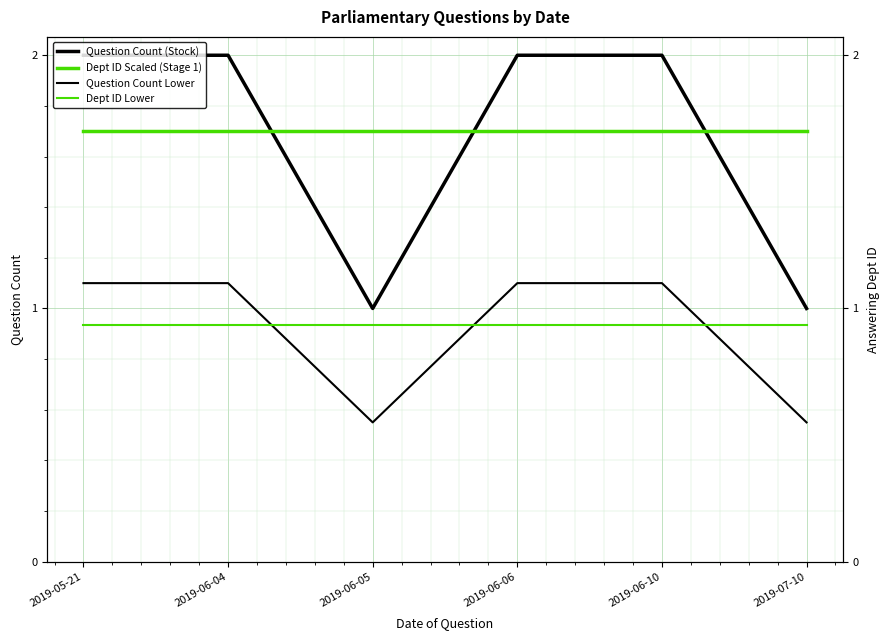

What is the maximum value shown in the chart?

2.0